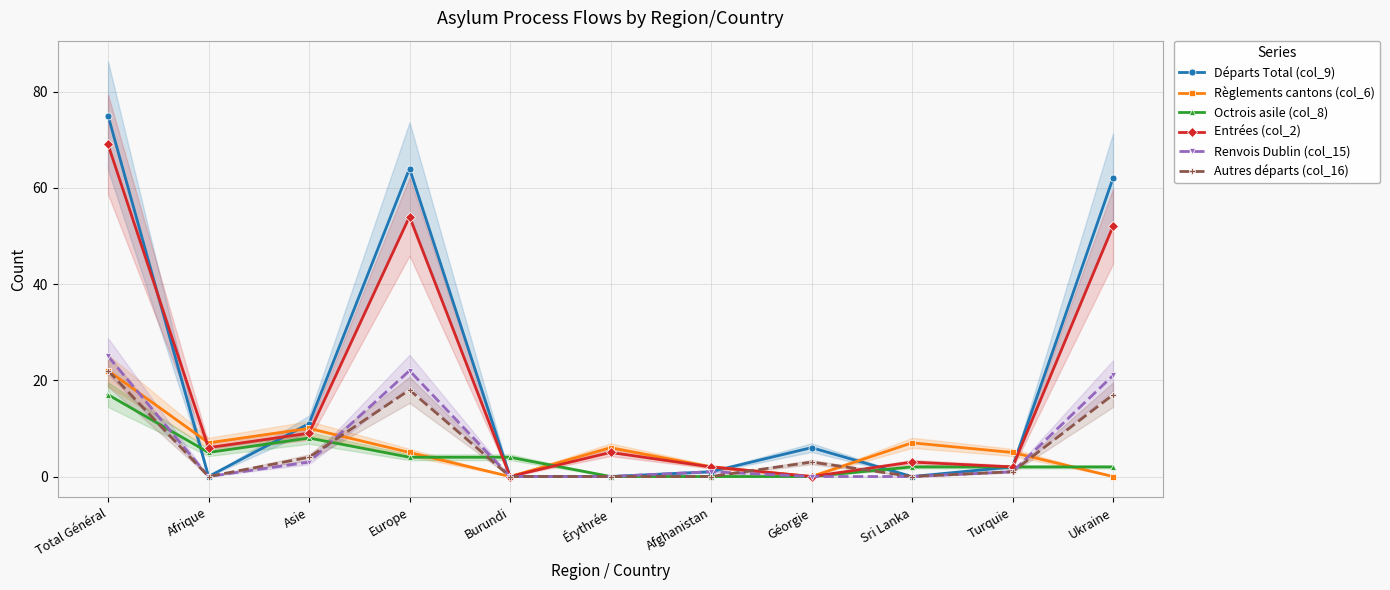

Where does the Renvois Dublin (col_15) series first go above 1?

Total Général